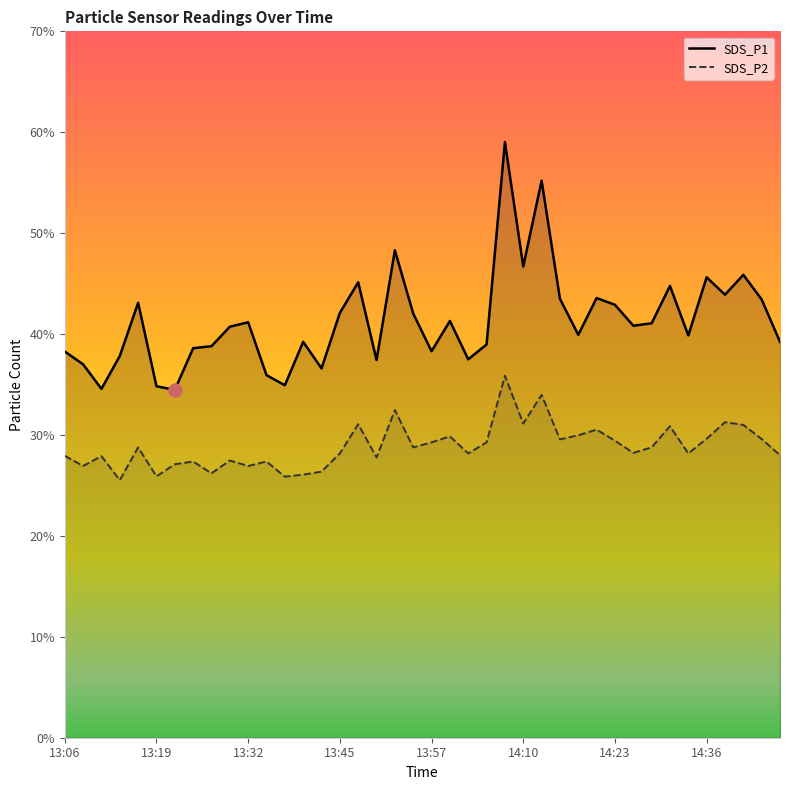

Which series has the widest spread of Y values?

SDS_P1